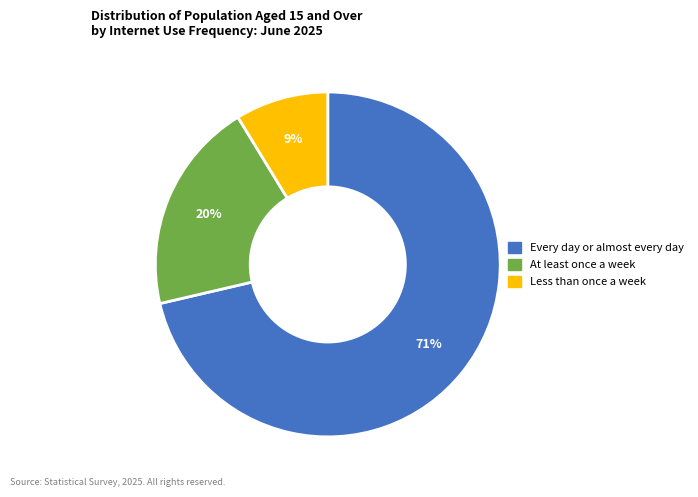

To the nearest percent, what is the combined percentage of At least once a week and Every day or almost every day?

91%